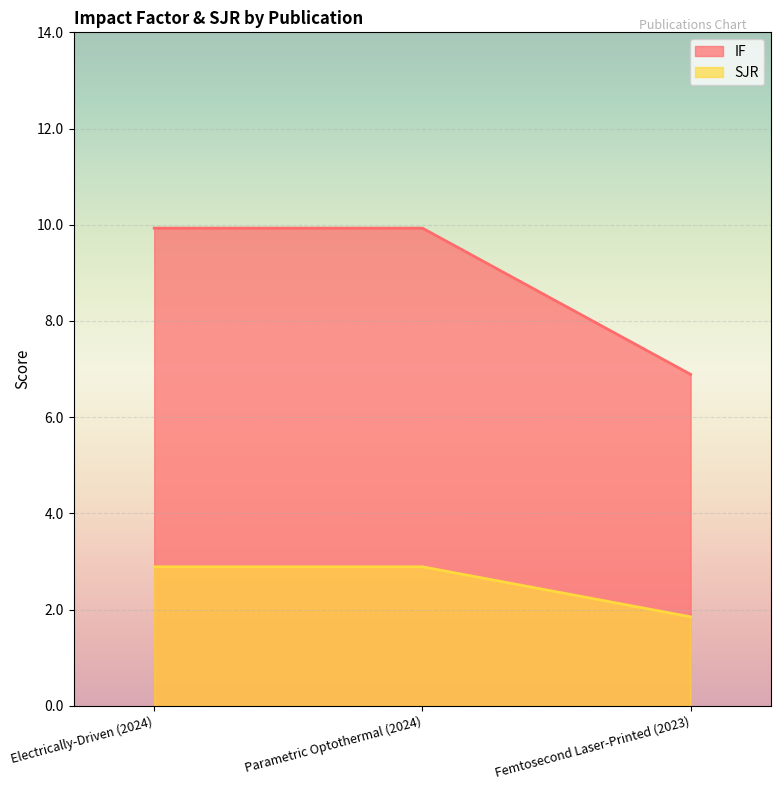

At Electrically-Driven (2024), list the series in order from smallest to largest.

SJR, IF